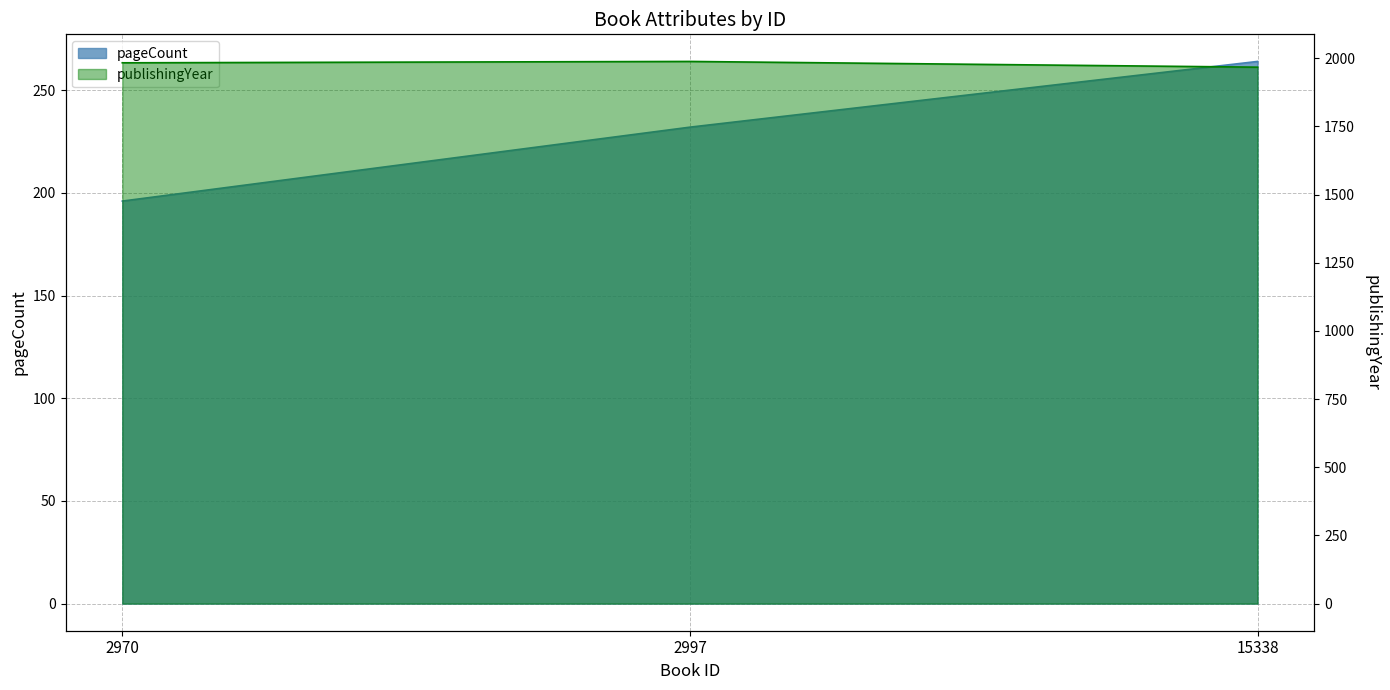

At which category is the sum across all series the highest?

15338